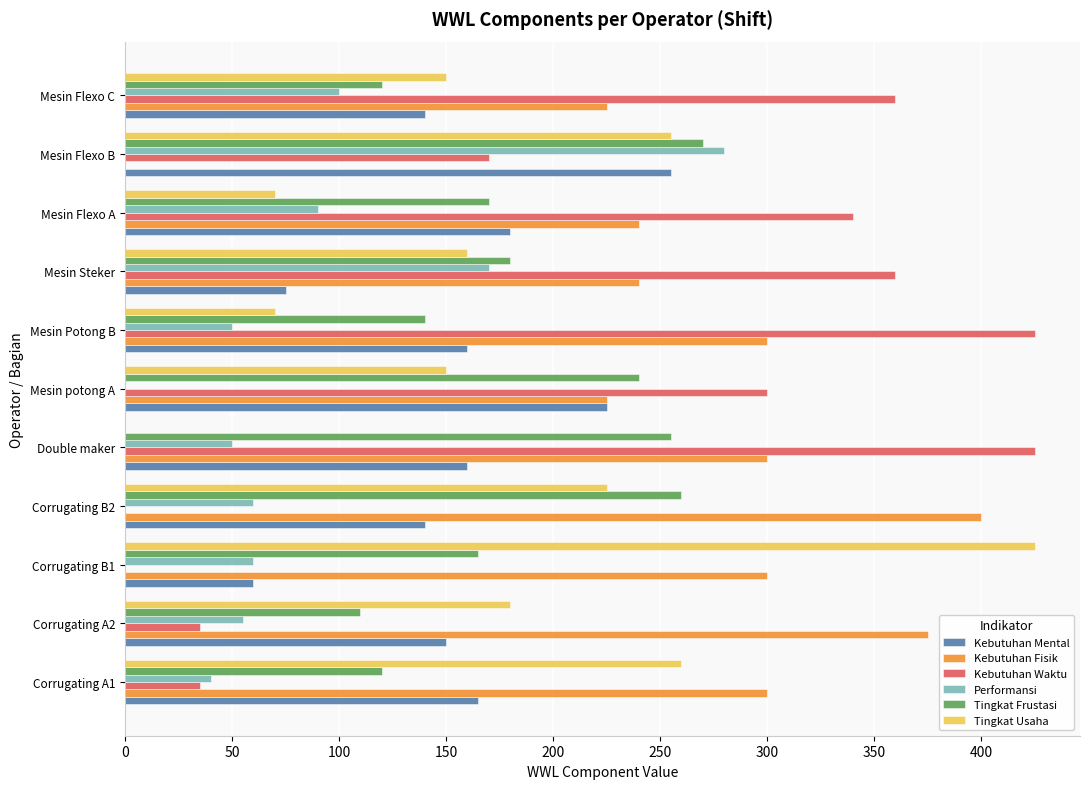

Which series changed the most between Corrugating B2 and Mesin Flexo C?

Kebutuhan Waktu